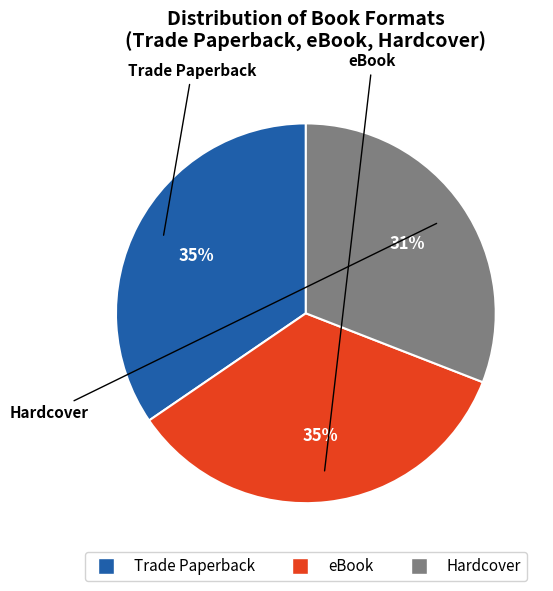

Which slice is the smallest?

Hardcover